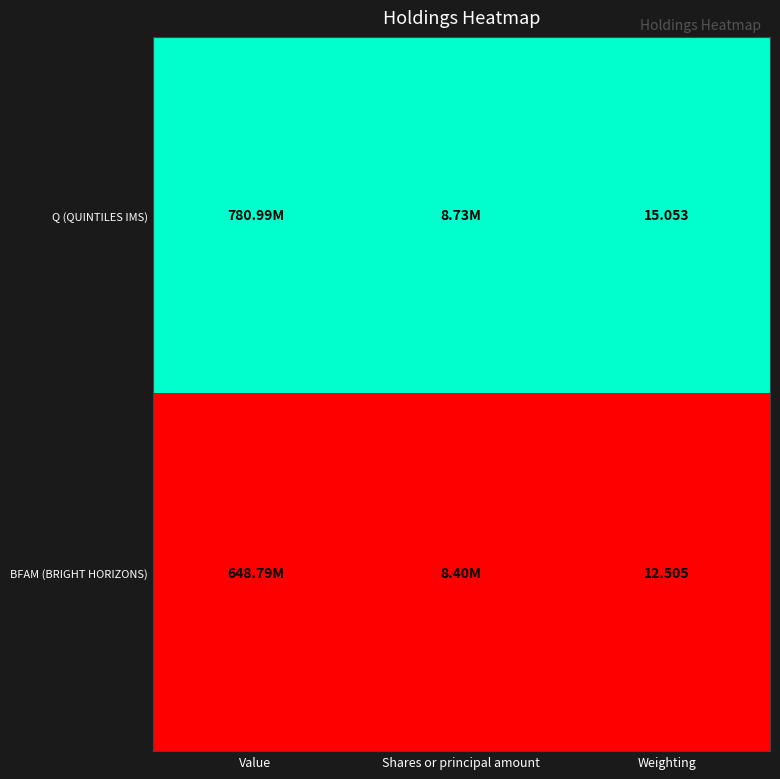

Is the value of BFAM (BRIGHT HORIZONS) at Weighting greater than the value of Q (QUINTILES IMS) at Weighting?

No